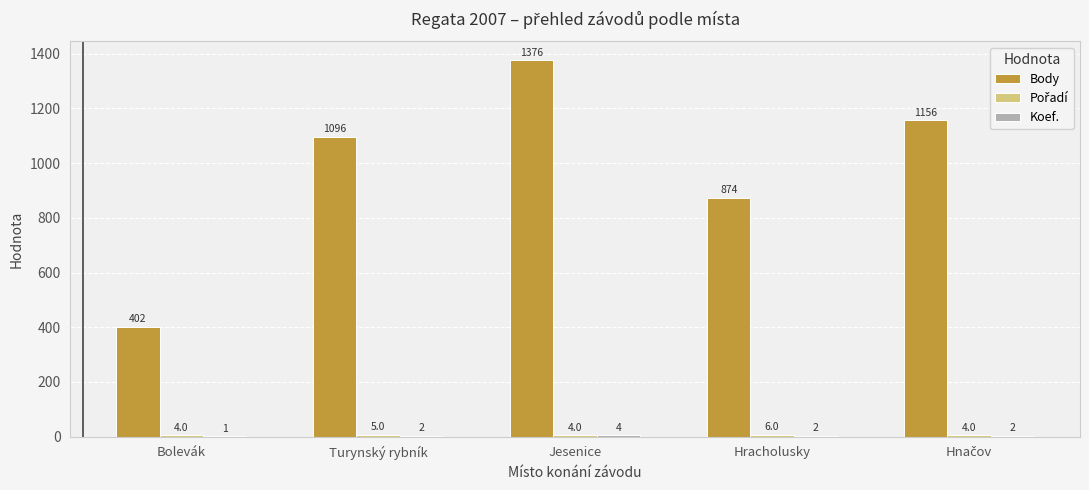

Which category has the highest value across all series?

Jesenice